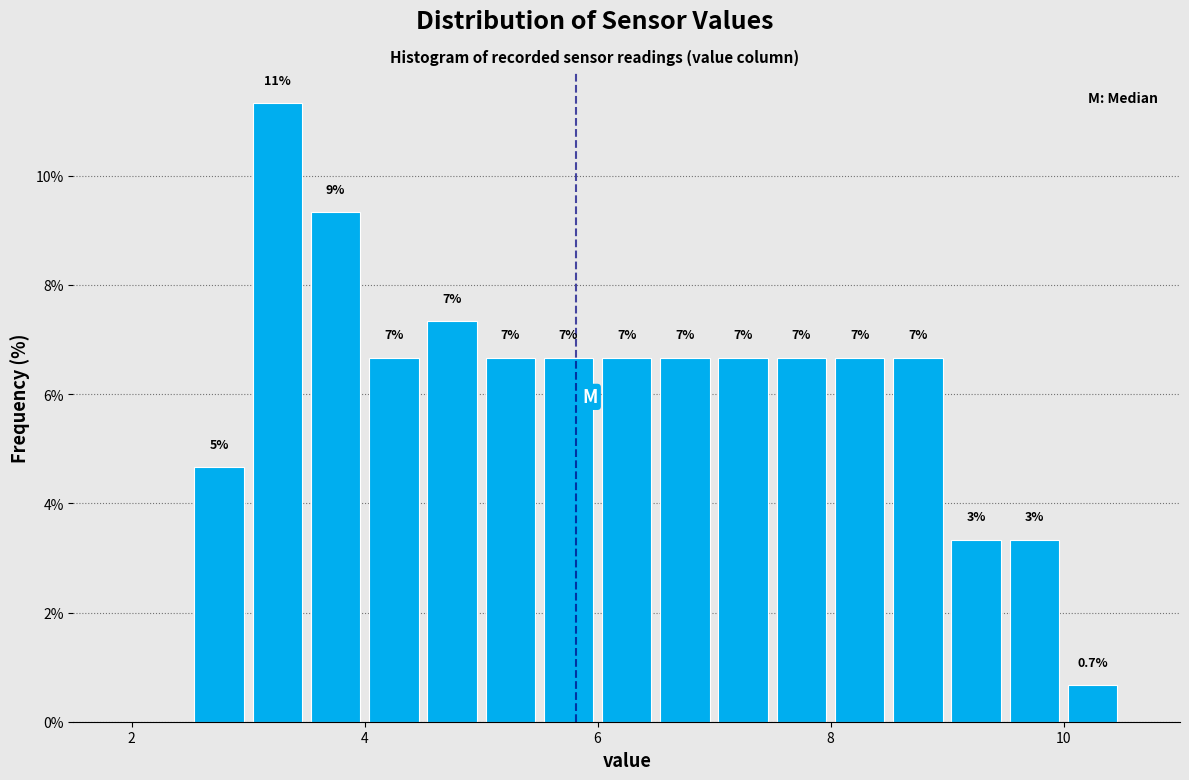

Read against the x-axis, roughly where is the centre of the tallest bar?

3.2